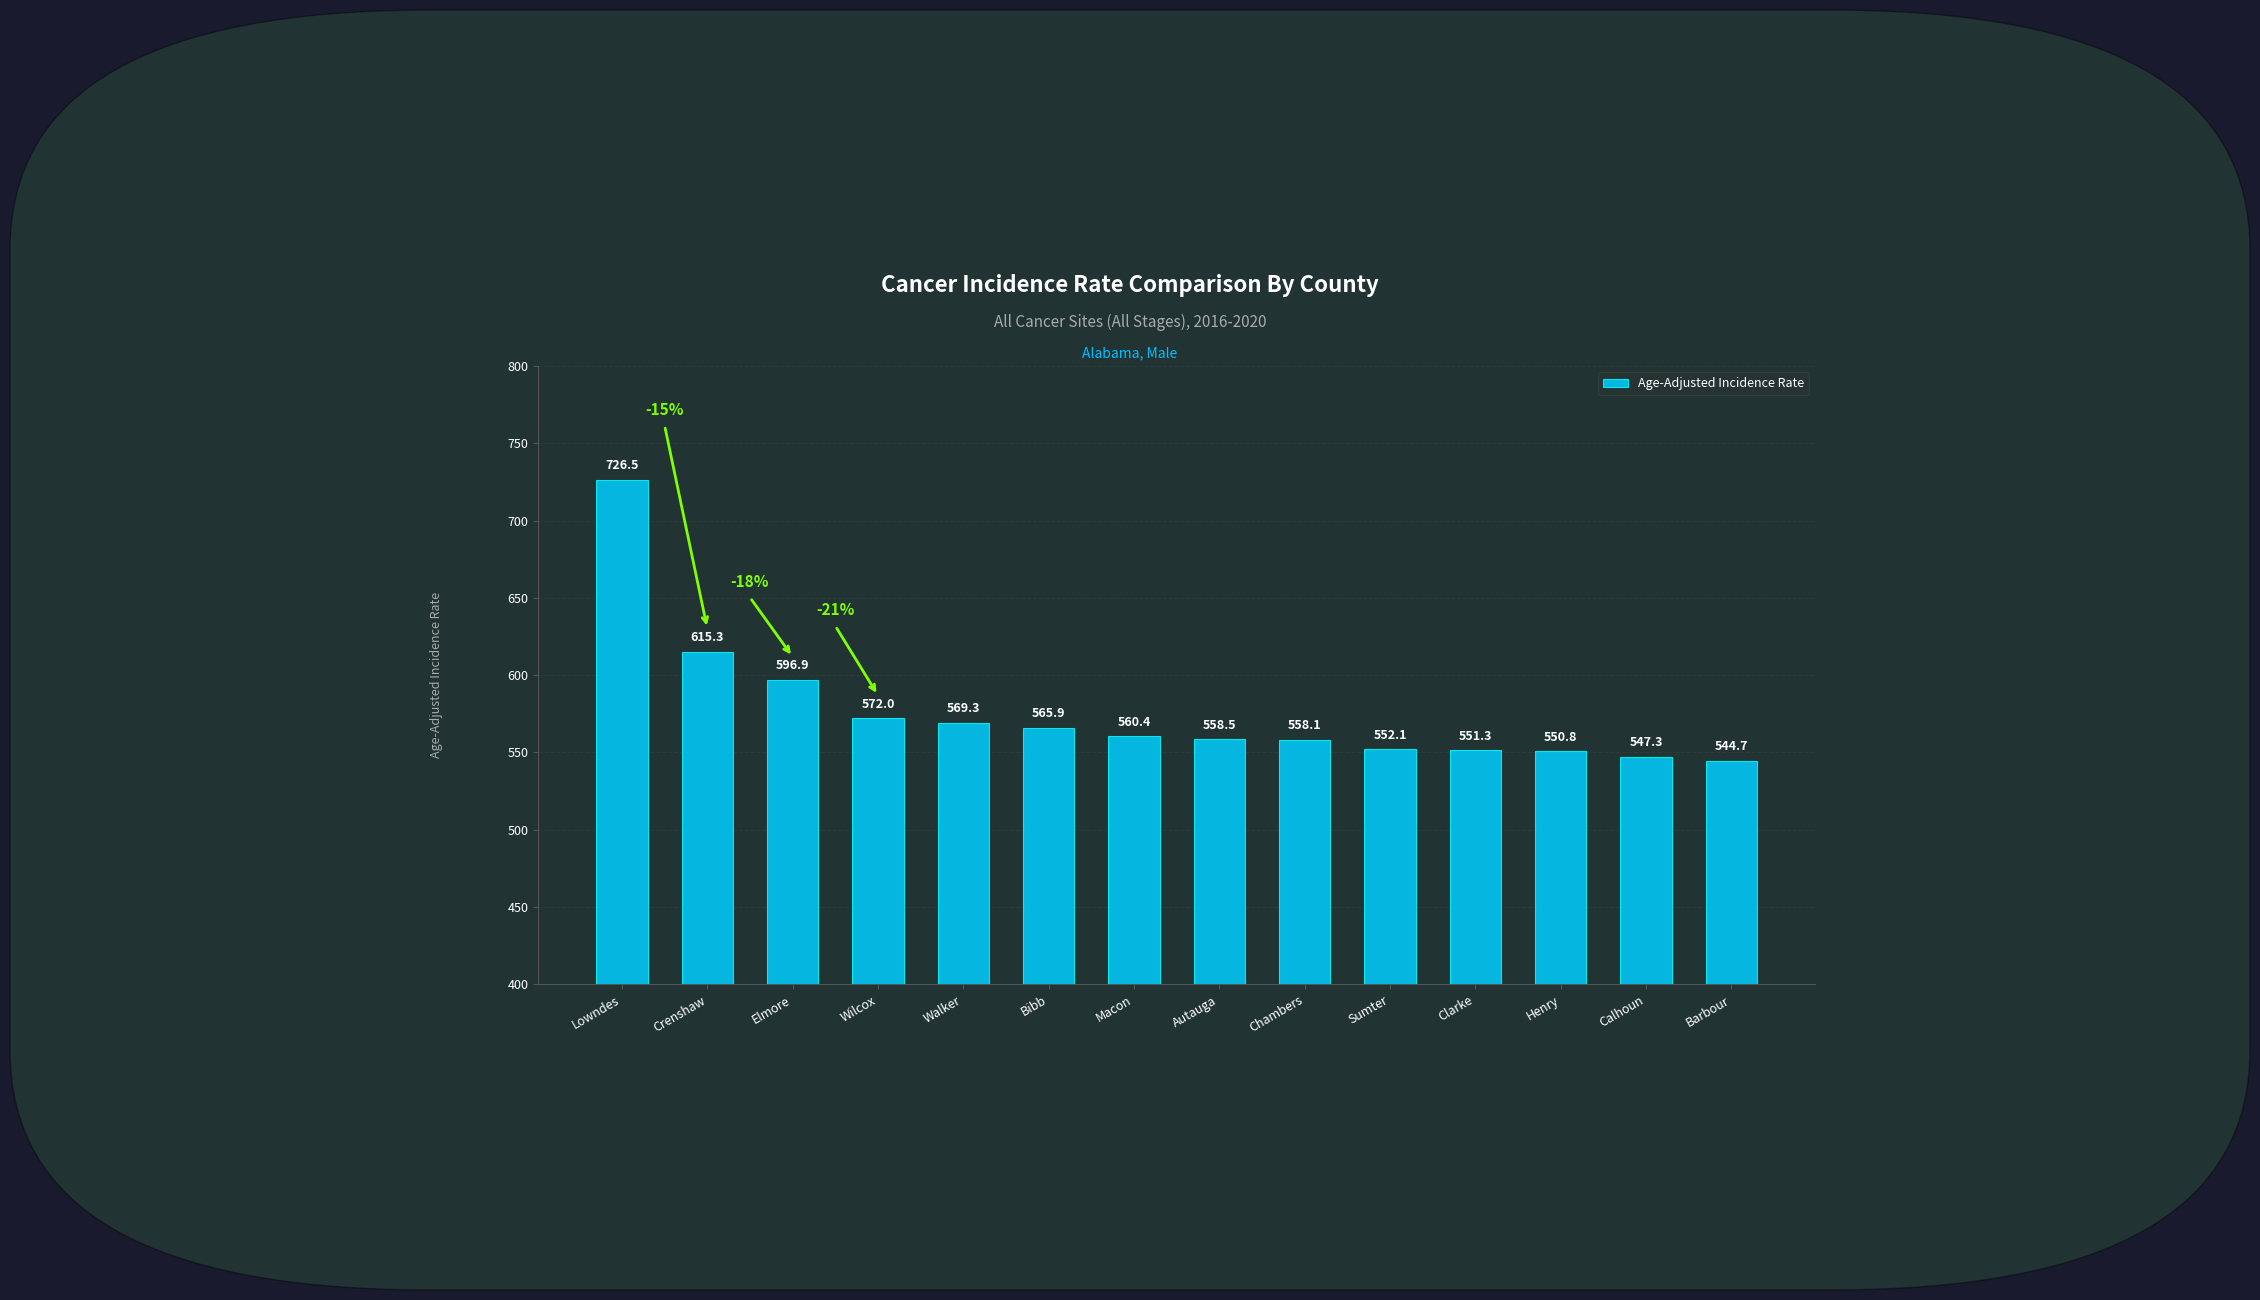

Reading right to left, what are all the values shown in this chart?

544.7	547.3	550.8	551.3	552.1	558.1	558.5	560.4	565.9	569.3	572.0	596.9	615.3	726.5